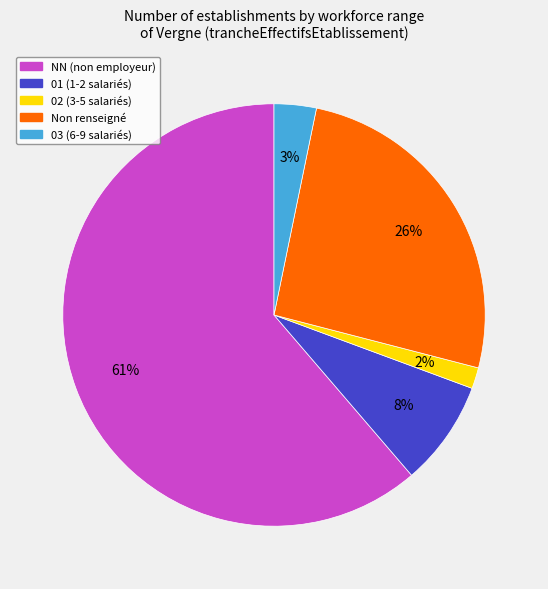

The 01 (1-2 salariés) slice represents 21% of the pie. True or false?

False